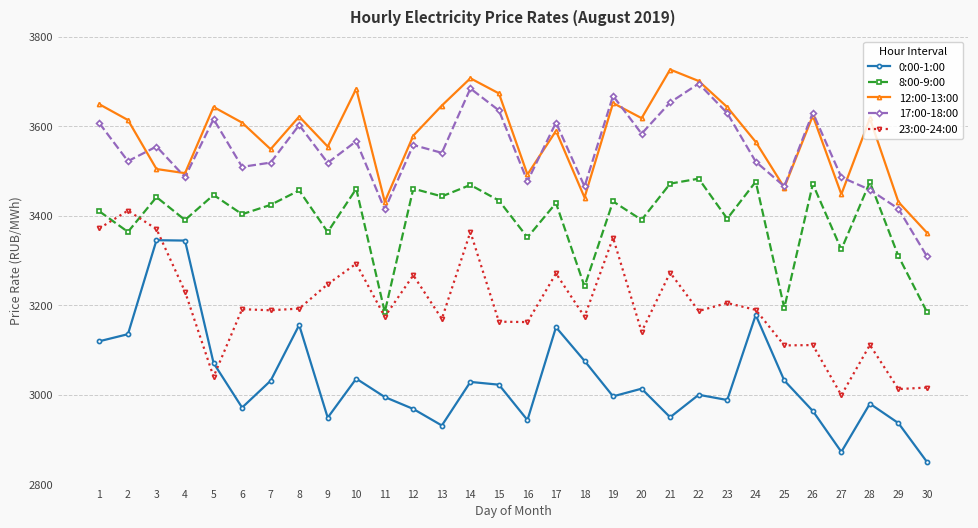

Which category has the lowest value across all series?

30